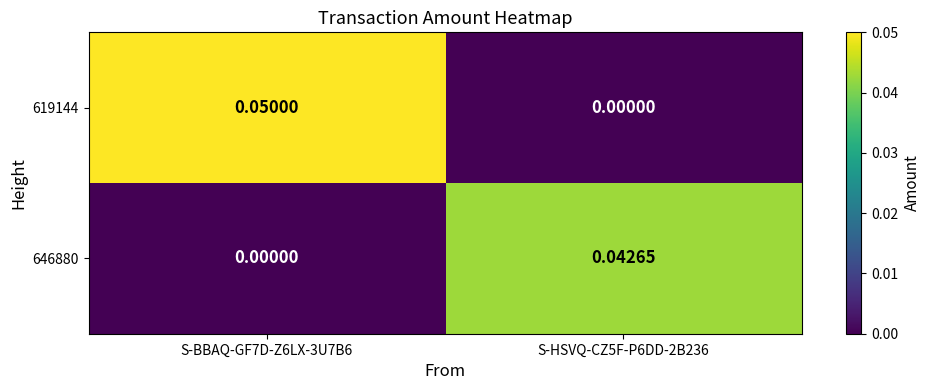

Is the value of 646880 at S-HSVQ-CZ5F-P6DD-2B236 greater than the value of 619144 at S-HSVQ-CZ5F-P6DD-2B236?

Yes